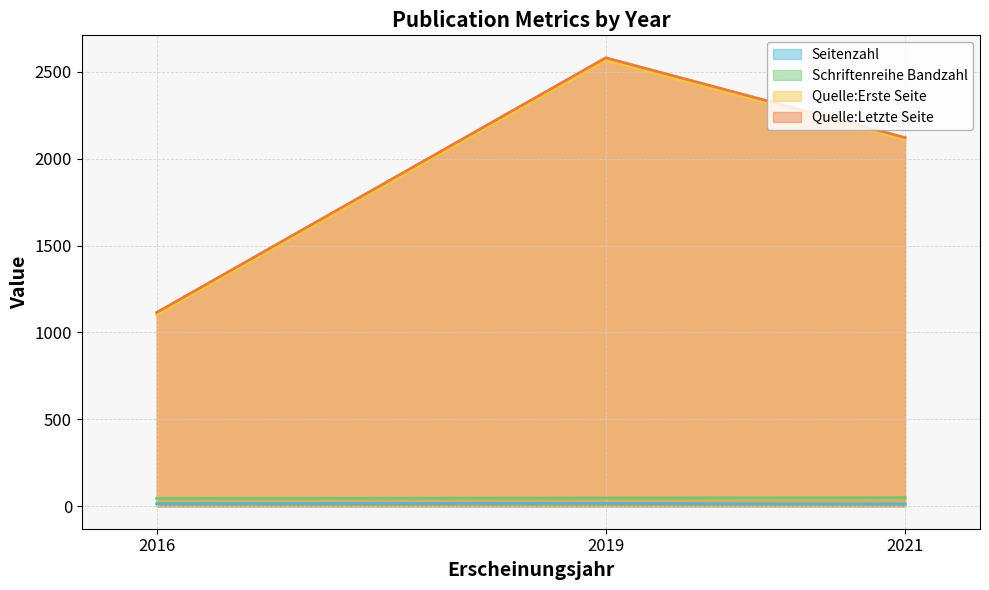

Is the value of Quelle:Erste Seite at 2019 greater than the value of Schriftenreihe Bandzahl at 2016?

Yes